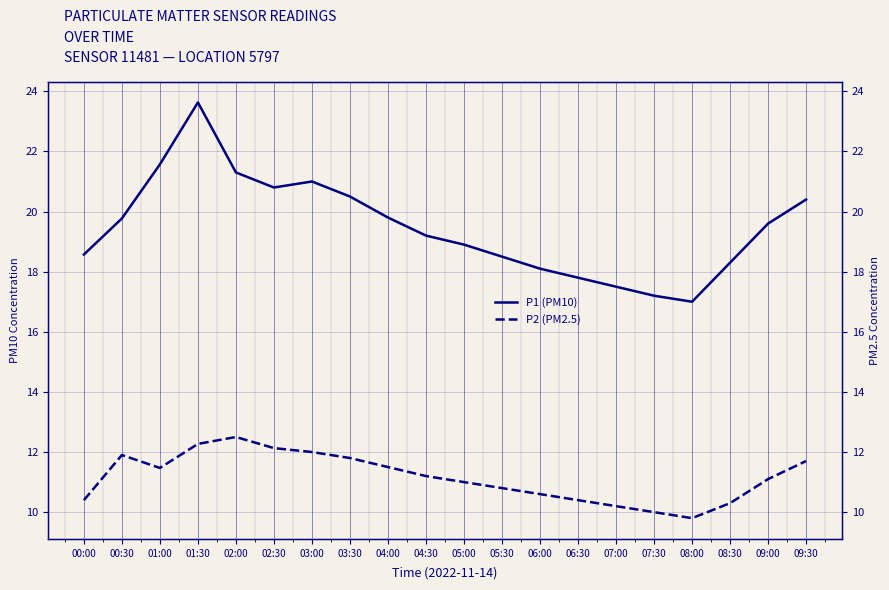

What is the sum of the P2 (PM2.5) values at 02:30 and 06:00?

22.7